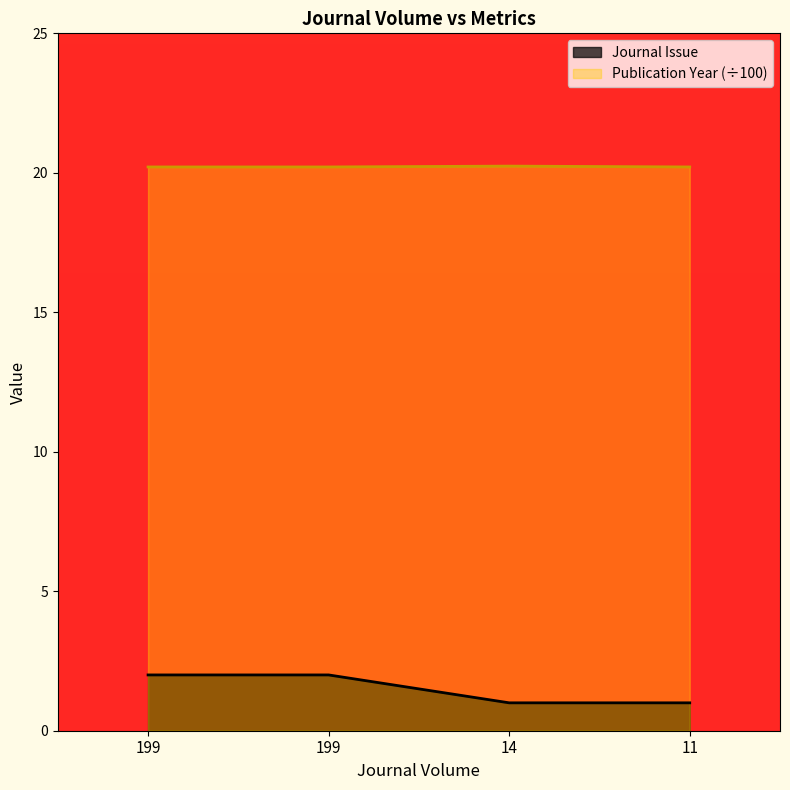

Reading left to right, transcribe all the data shown in this chart.

Journal Issue: 2.0	2.0	1.0	1.0
Publication Year: 20.2	20.2	20.2	20.2